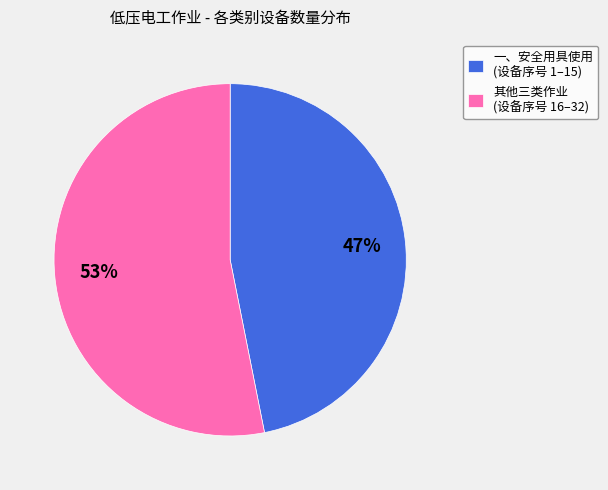

Count the number of slices in the pie.

2